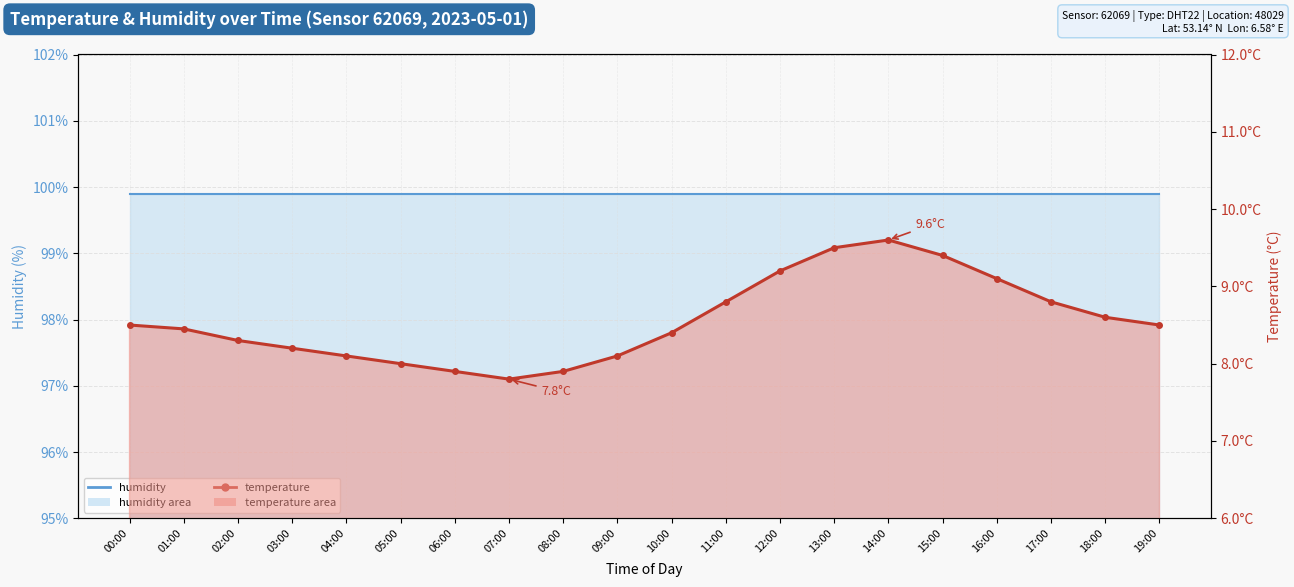

What is the approximate value of humidity line at 08:00?

99.9